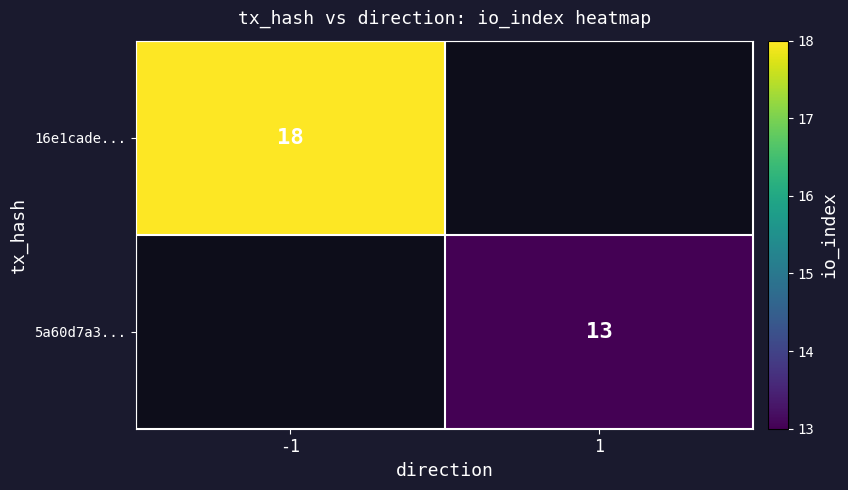

Is the value of 5a60d7a3... at 1 greater than the value of 16e1cade... at -1?

No